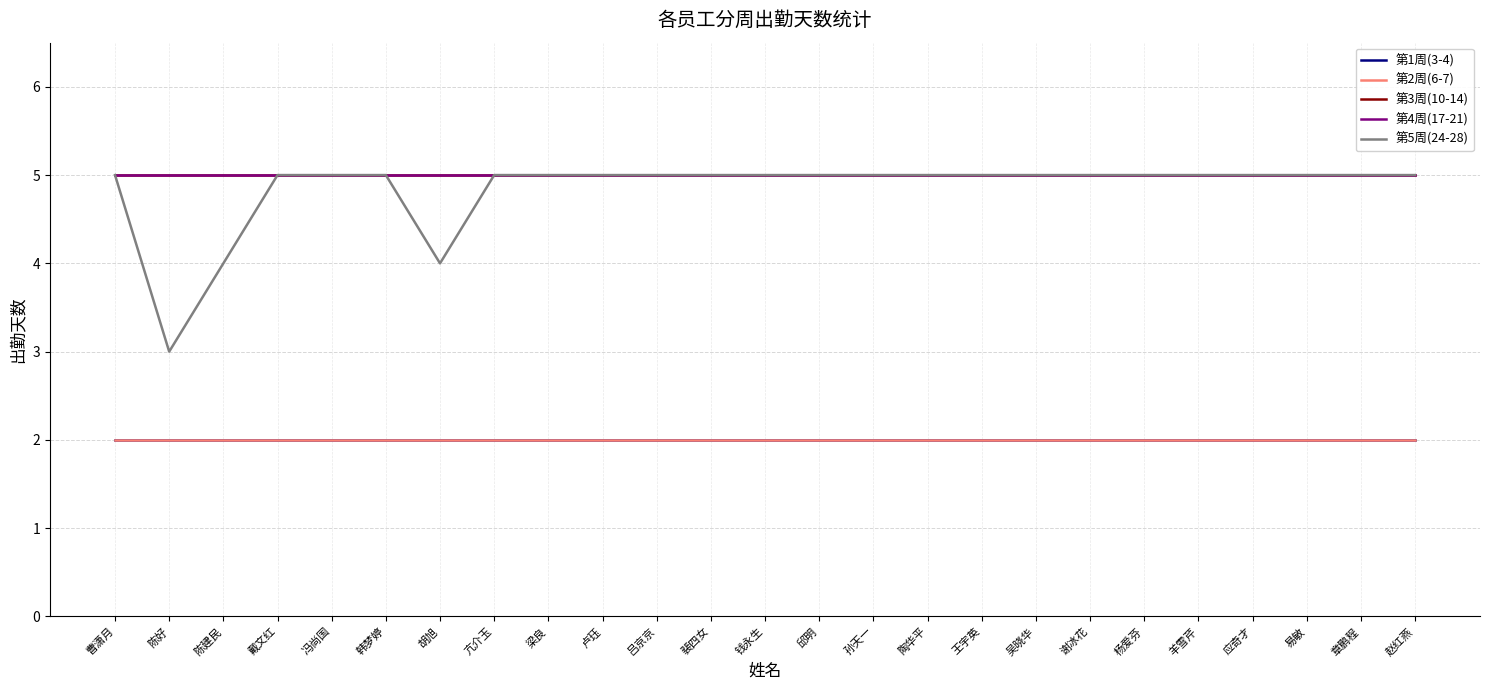

How many 第5周(24-28) values are between 5 and 6?

22